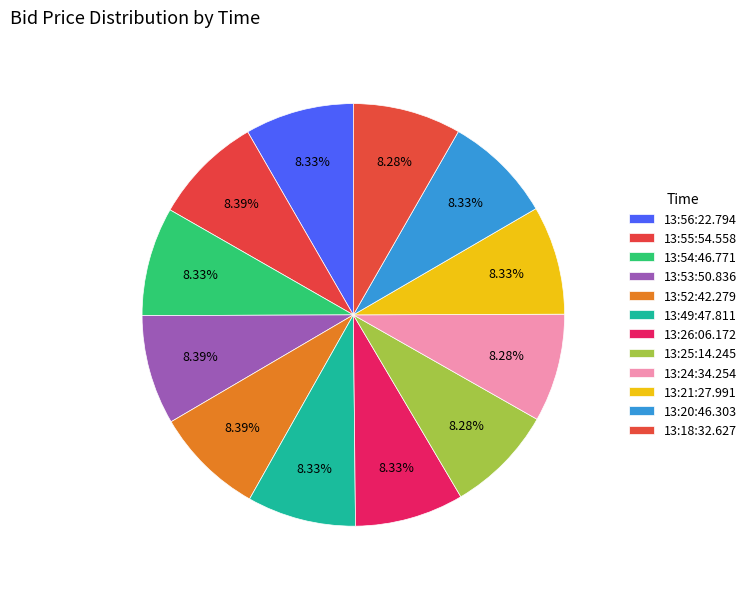

Does 13:21:27.991 represent more than half of the total?

No